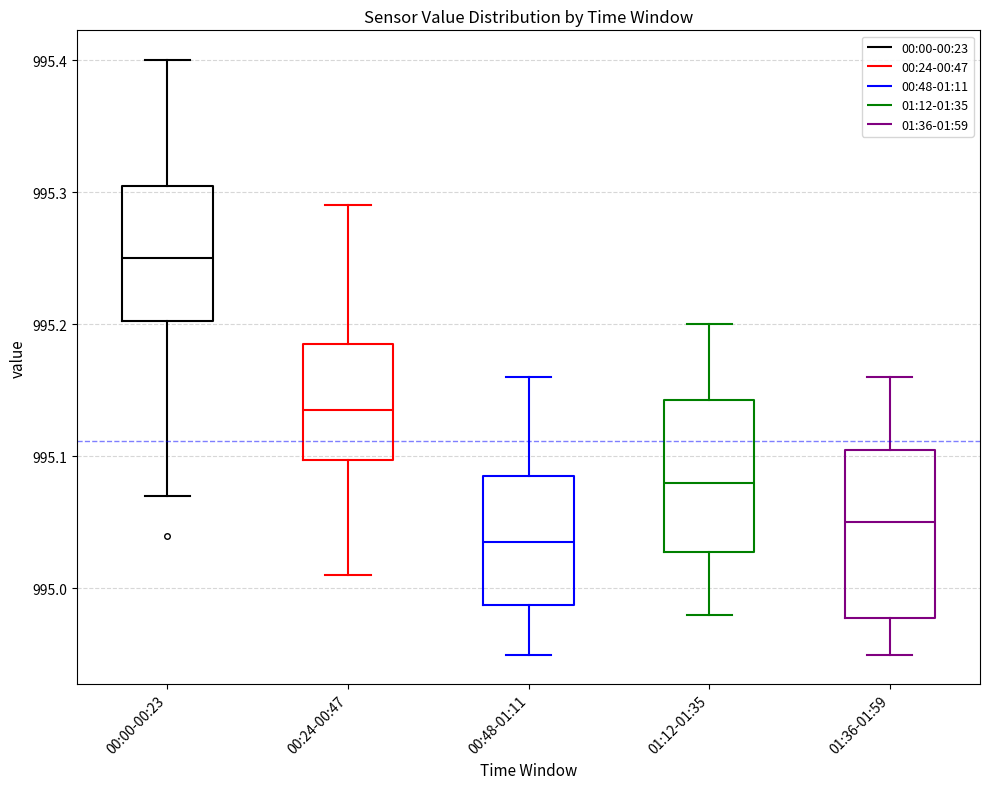

Reading left to right, read every box against the y-axis: the position of its median line, the range the box covers, and the ends of its whiskers. The values are not printed on the chart, so give them approximately, as read against the axis.

00:00-00:23: median 995.25, box 995.20 to 995.31, whiskers 995.07 to 995.40
00:24-00:47: median 995.14, box 995.10 to 995.19, whiskers 995.01 to 995.29
00:48-01:11: median 995.04, box 994.99 to 995.09, whiskers 994.95 to 995.16
01:12-01:35: median 995.08, box 995.03 to 995.14, whiskers 994.98 to 995.20
01:36-01:59: median 995.05, box 994.98 to 995.11, whiskers 994.95 to 995.16